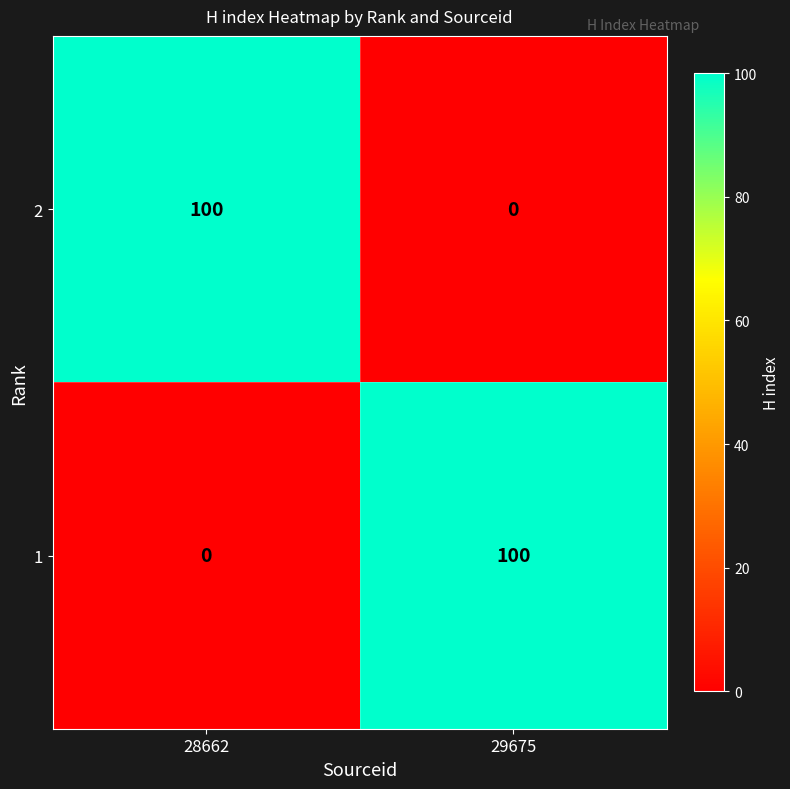

The value of 1 at 29675 is 100. True or false?

True